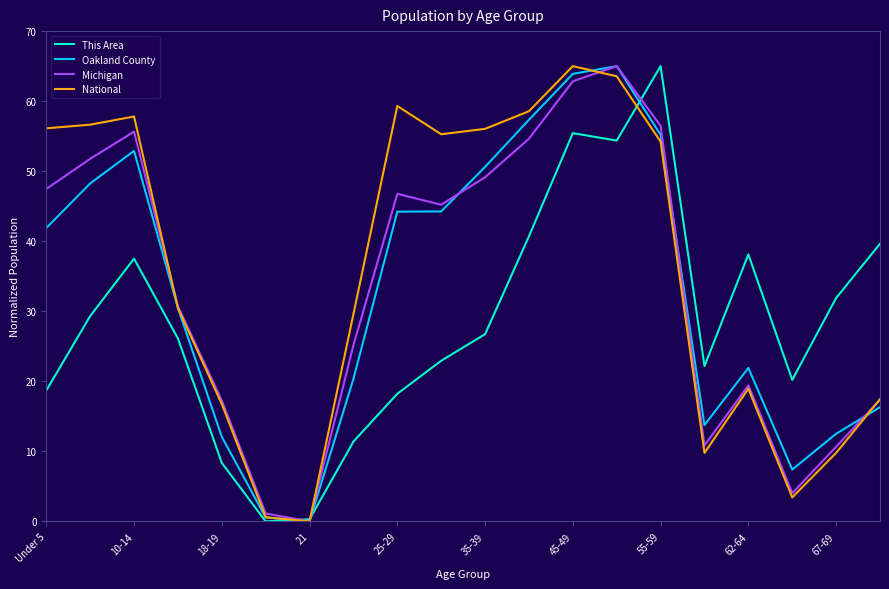

At which label does This Area reach its peak?

55-59